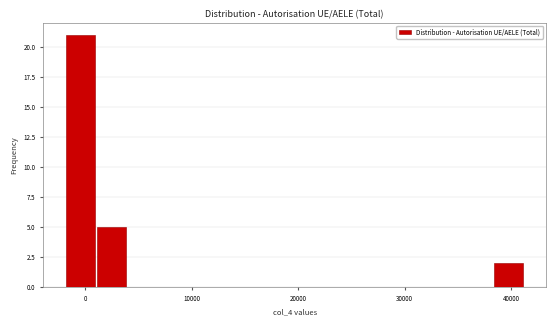

Around what value on the x-axis is the tallest bar? Give the approximate position of its centre, as read against the axis.

0